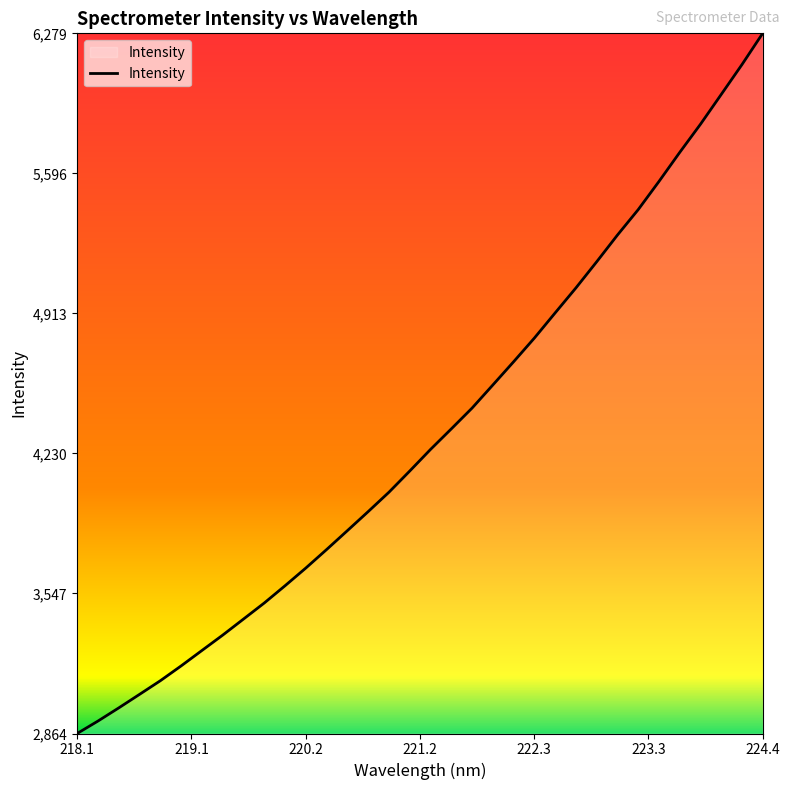

Reading left to right, what are all the values shown in this chart?

2864.4	2925.0	2989.2	3055.2	3121.8	3194.1	3269.3	3344.3	3422.6	3501.0	3585.2	3671.6	3761.8	3854.0	3946.8	4041.3	4144.6	4249.9	4350.1	4451.5	4564.2	4677.5	4793.0	4915.7	5037.5	5164.9	5295.2	5419.3	5556.6	5698.2	5835.6	5980.8	6126.5	6279.1